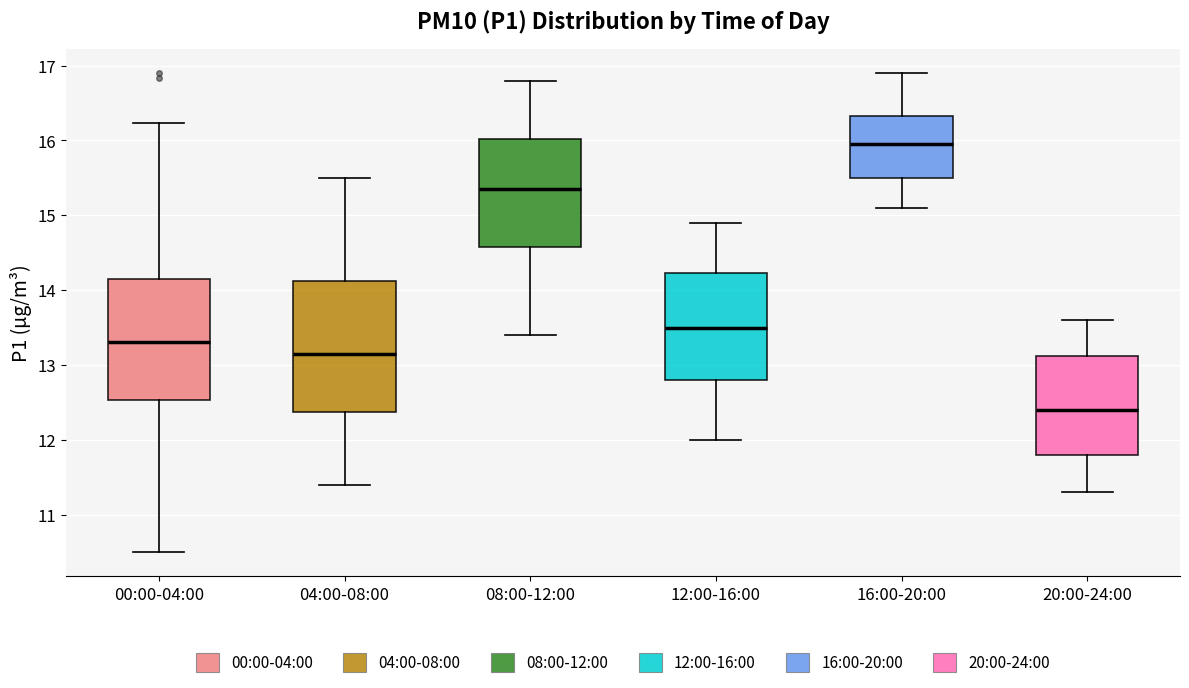

Where does the lower whisker of the box for 12:00-16:00 end on the y-axis? The values are not printed on the chart, so give them approximately, as read against the axis.

12.0